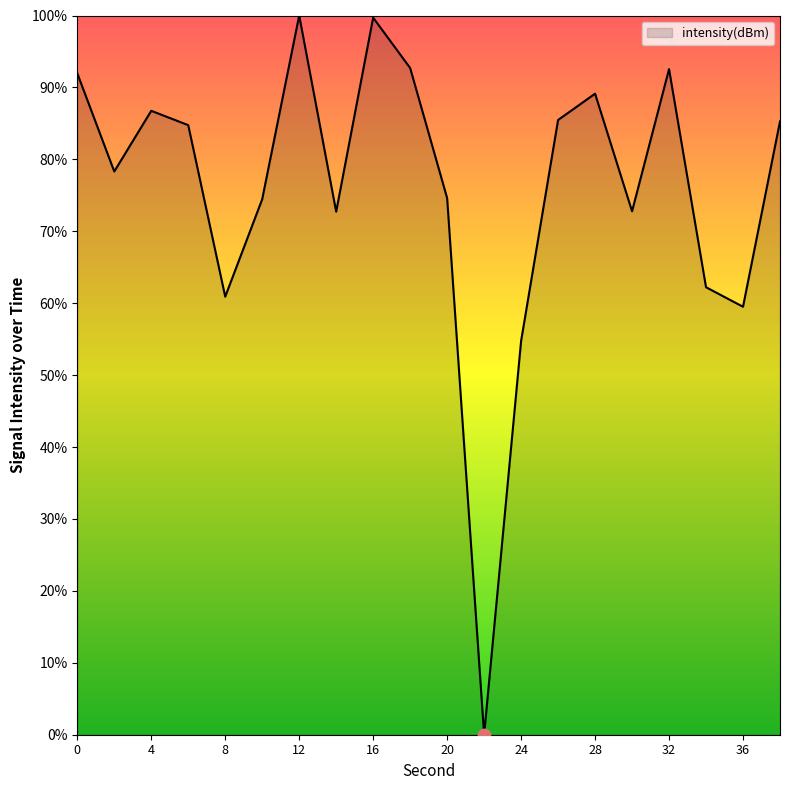

What is the greatest value displayed?

100.0